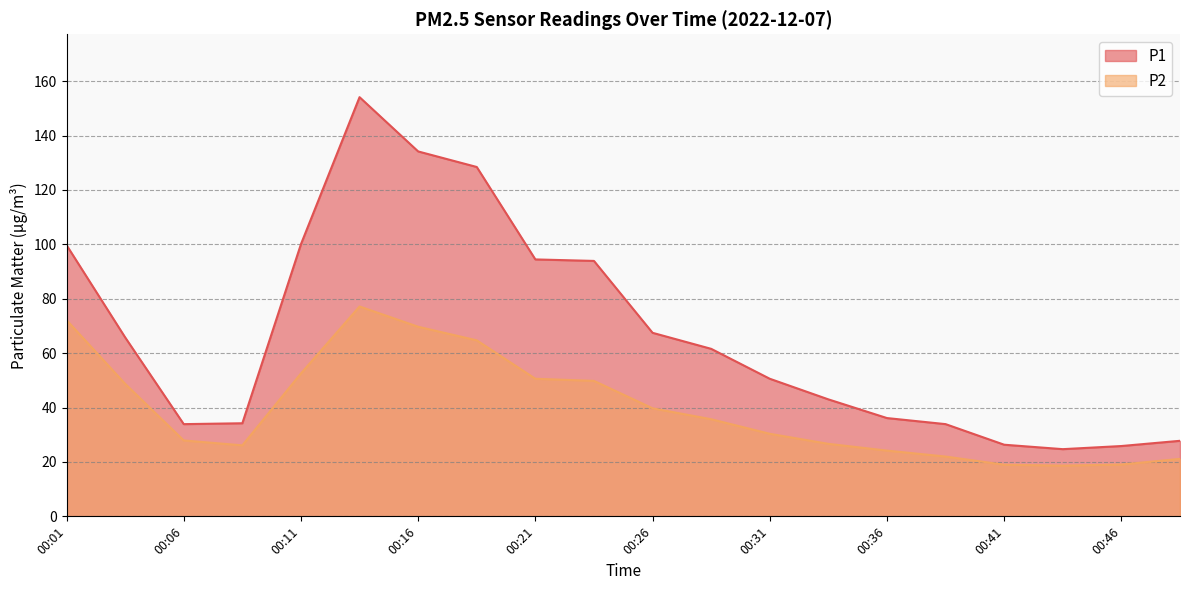

Reading right to left, extract all data points from this chart.

P1: 27.8	25.9	24.7	26.3	33.9	36.1	43.0	50.6	61.6	67.5	93.9	94.5	128.4	134.2	154.1	100.0	34.2	33.9	65.8	99.7
P2: 21.1	19.1	18.6	19.0	22.0	24.2	26.6	30.4	35.7	39.7	49.8	50.6	64.7	69.7	77.2	52.5	26.1	27.9	48.7	72.2